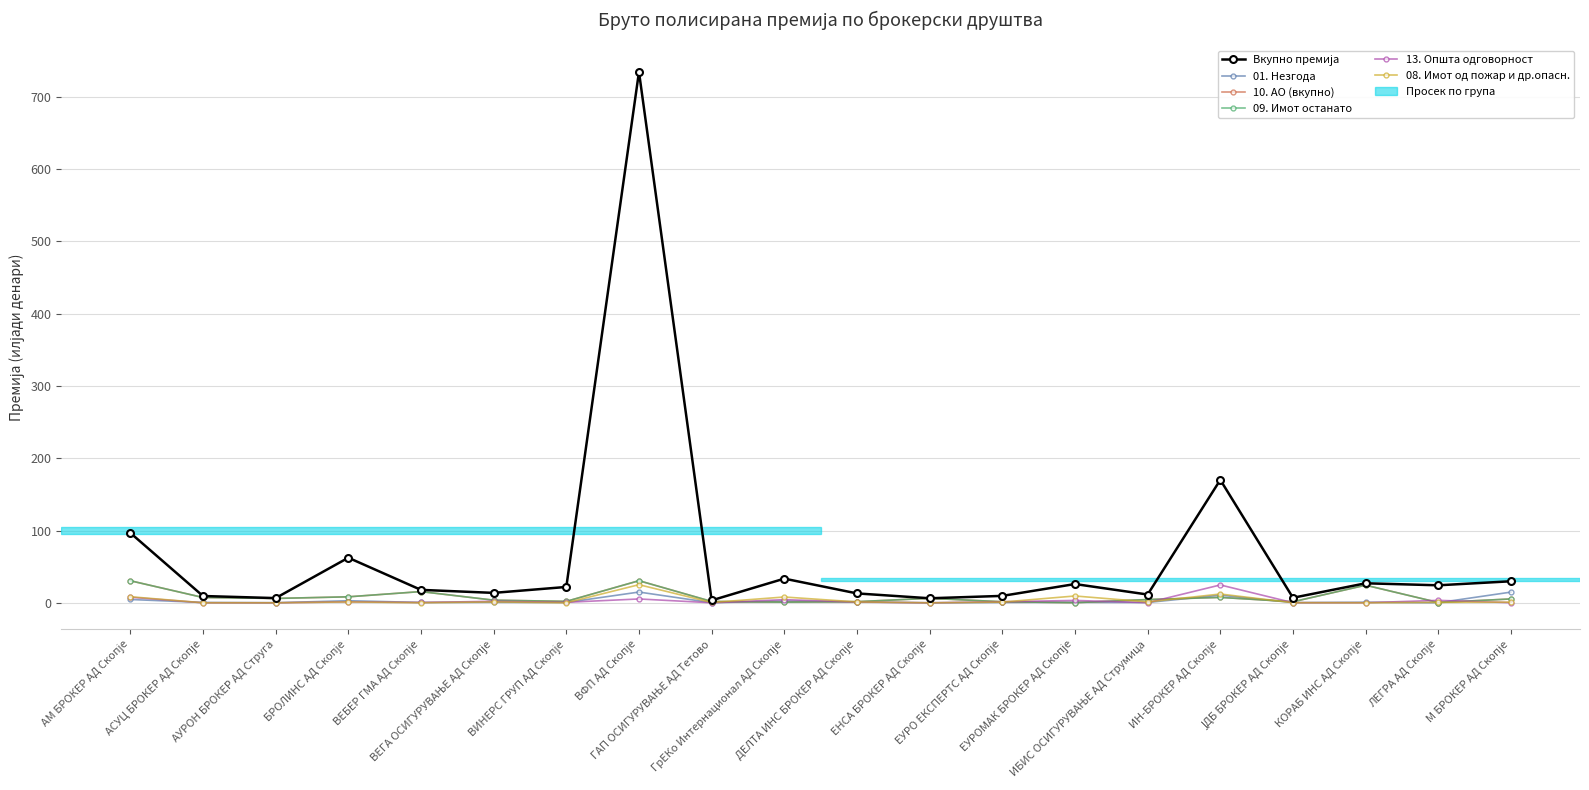

At how many categories does at least one series exceed 509?

1